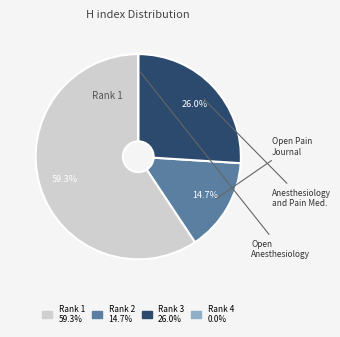

Does any single category account for the majority?

Yes